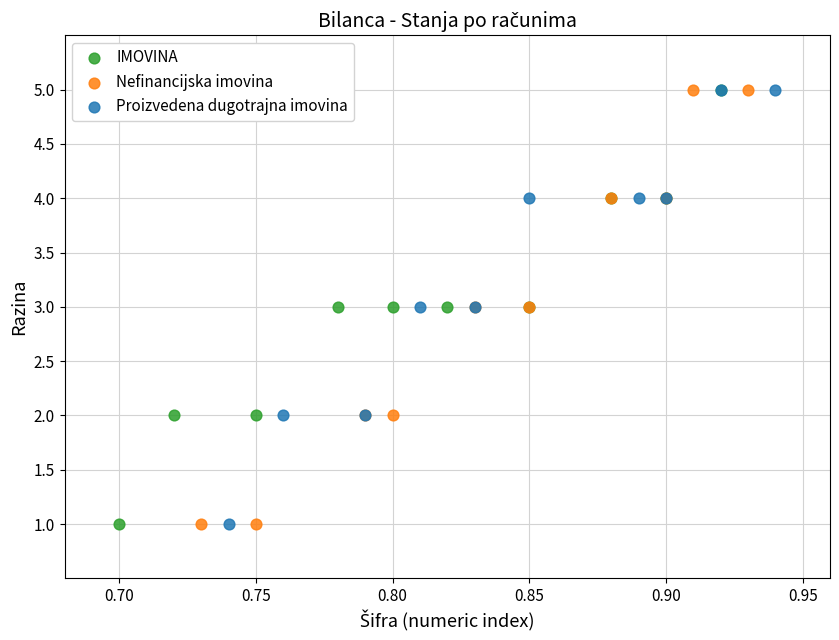

What are all the series names shown in the legend?

IMOVINA, Nefinancijska imovina, Proizvedena dugotrajna imovina